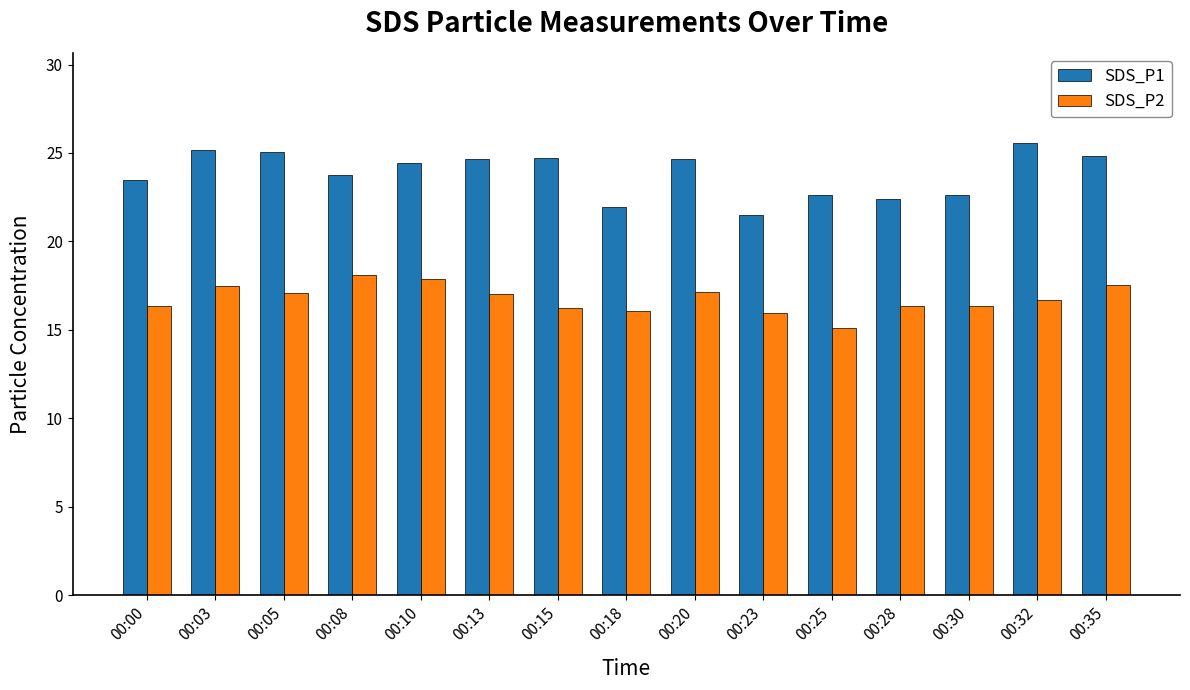

True or false: SDS_P1 has a value of 24.7 at 00:15.

True